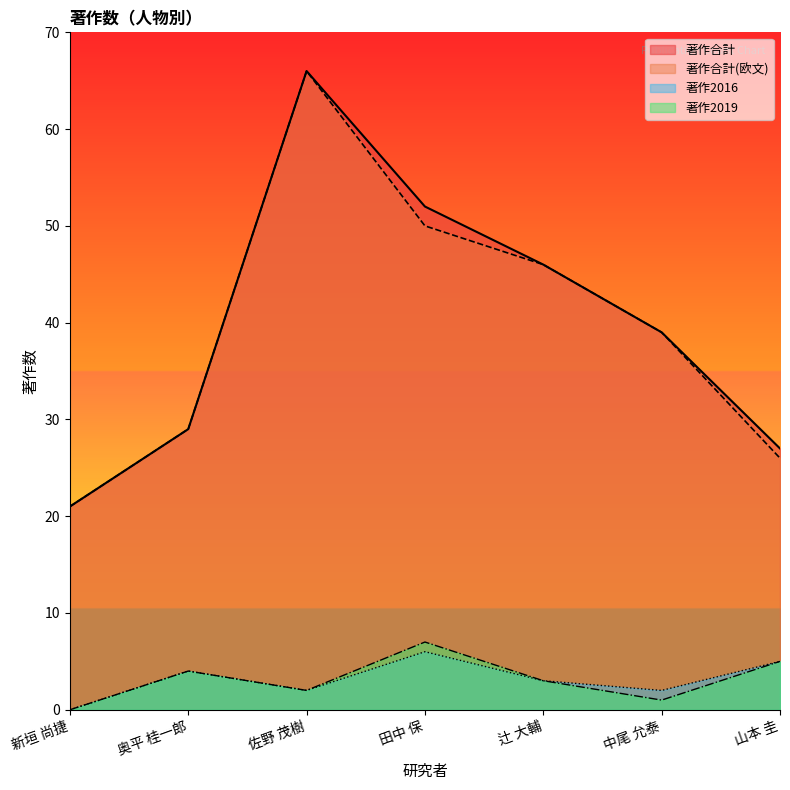

What is the label of the 7th point from the left?

山本 圭